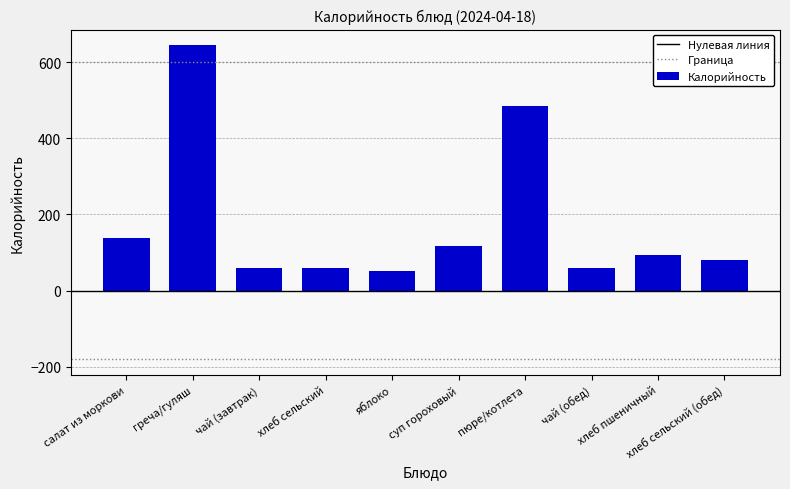

What is the average value?

179